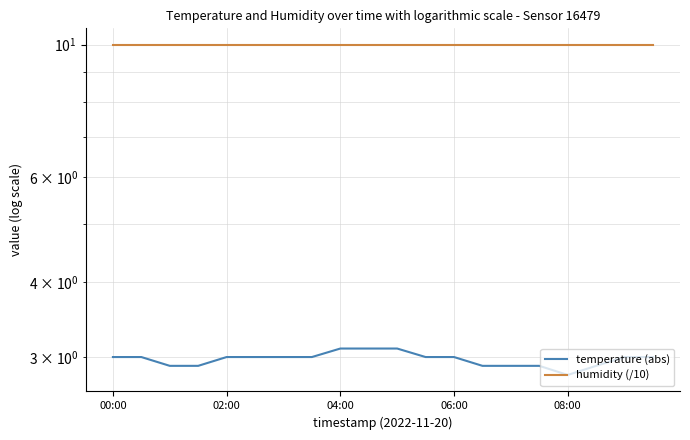

Rank the series by their maximum value, from lowest to highest.

temperature (abs), humidity (/10)